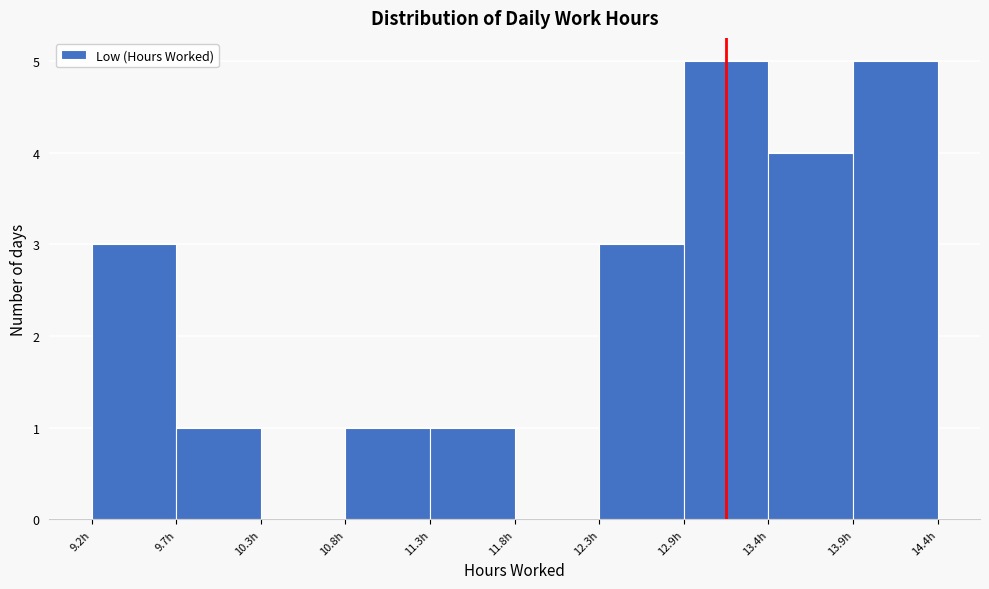

How tall is the bar that spans 12.9 to 13.4 on the x-axis? Neither the bar edges nor the heights are printed on the chart, so give them approximately, as read against the axes.

5